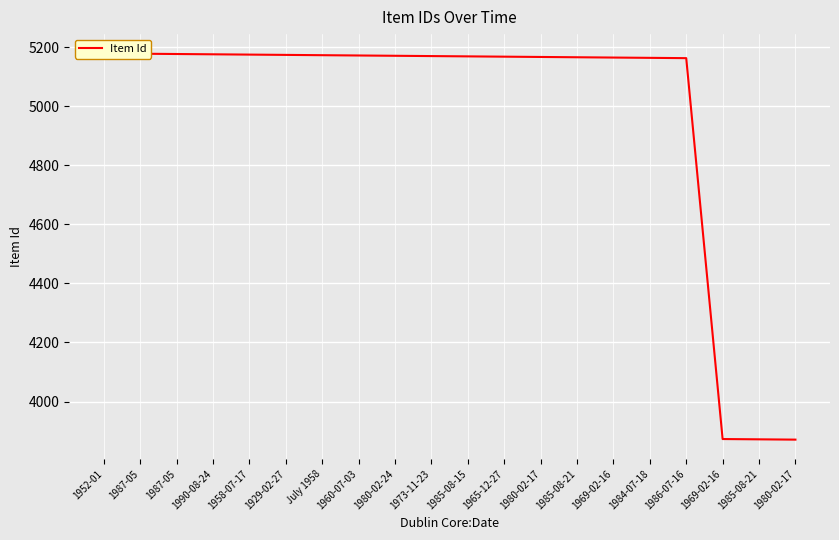

What is the maximum value shown in the chart?

5179